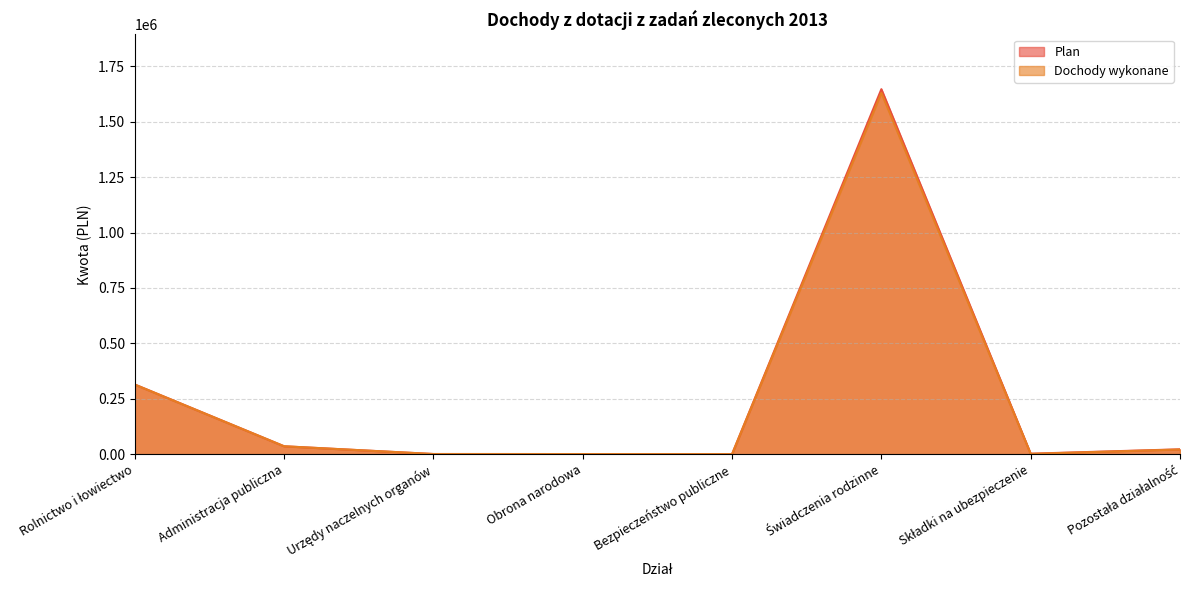

The value of Plan at Obrona narodowa is 841.7. True or false?

False